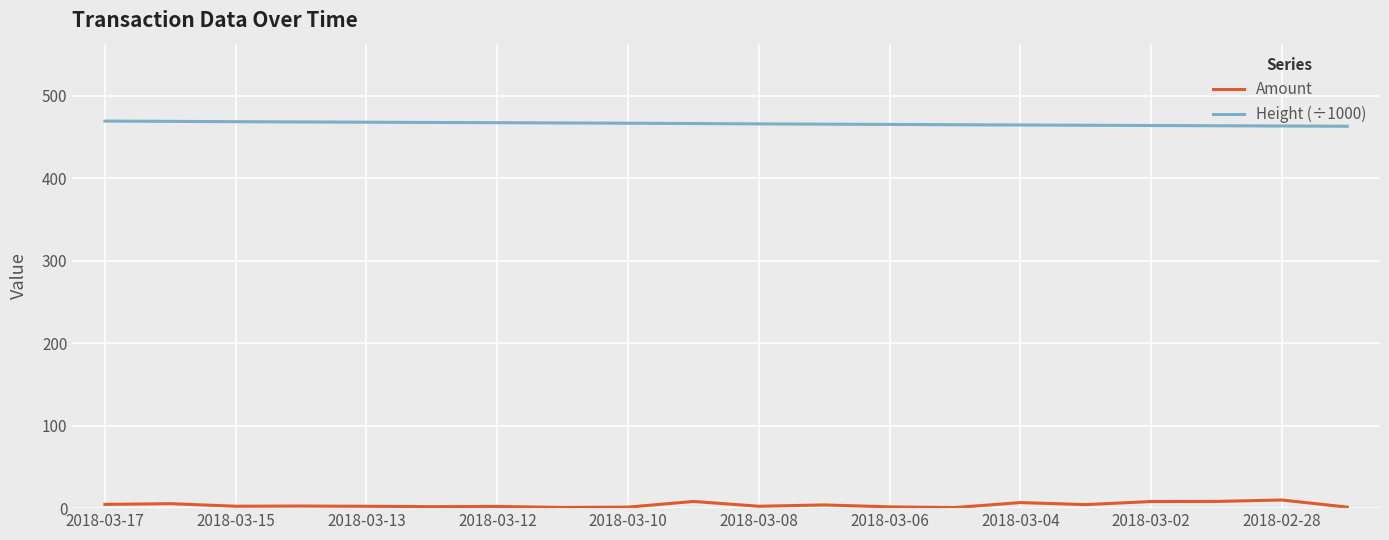

What is the difference between the maximum and second lowest values in the Amount series?

9.0